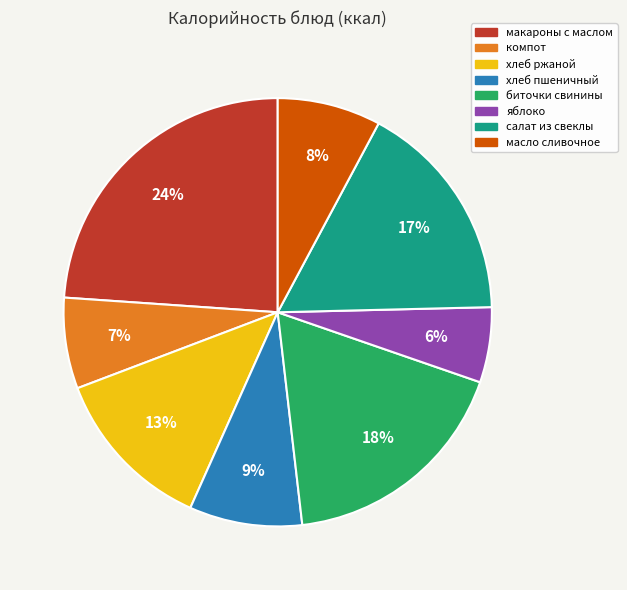

How many slices are in this pie chart?

8